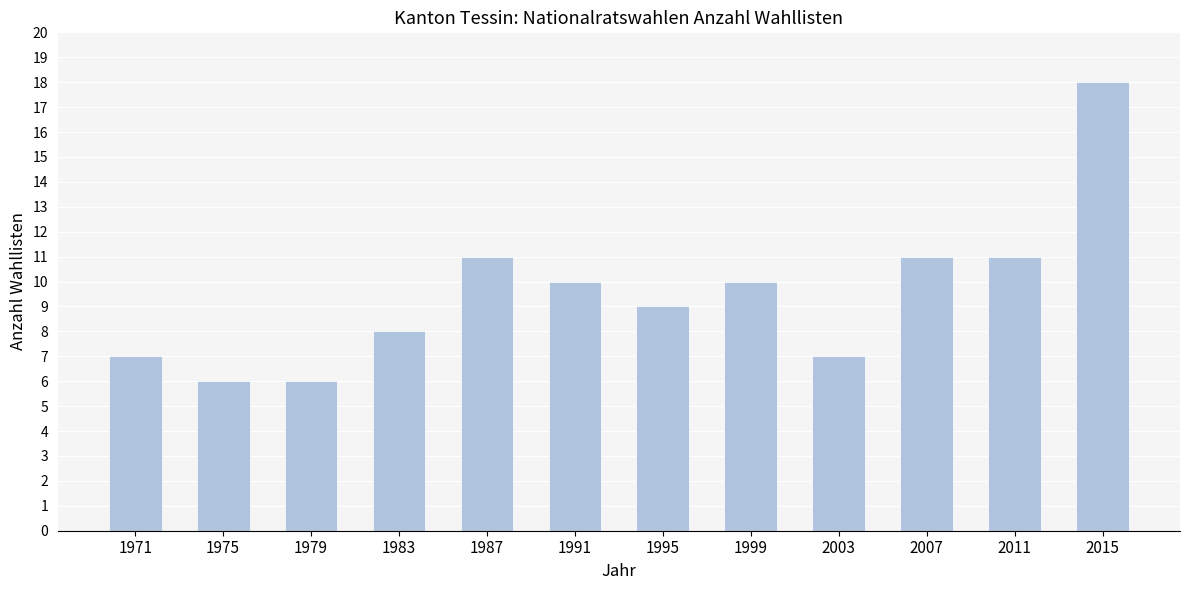

Reading left to right, extract all data points from this chart.

7	6	6	8	11	10	9	10	7	11	11	18